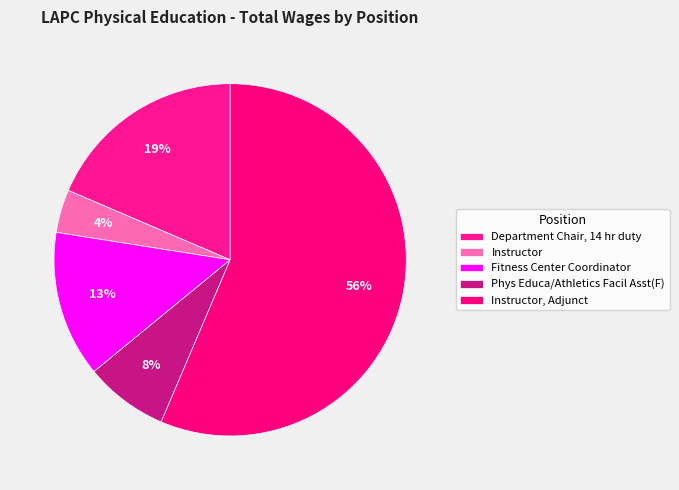

Count the number of slices in the pie.

5